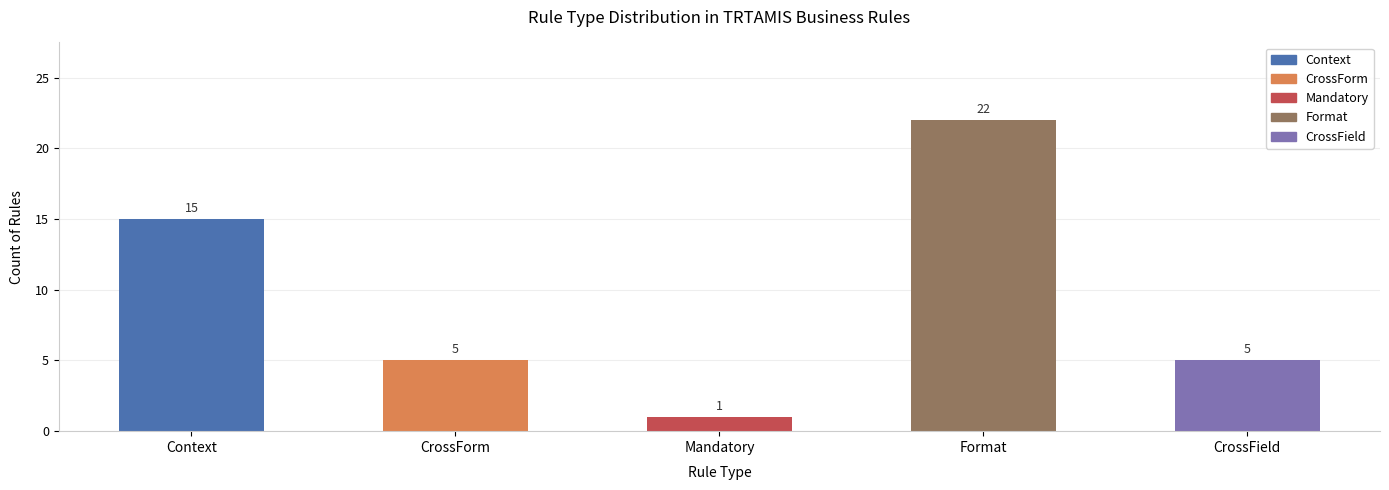

What is the ratio of the value at Format to the value at Mandatory?

22.0